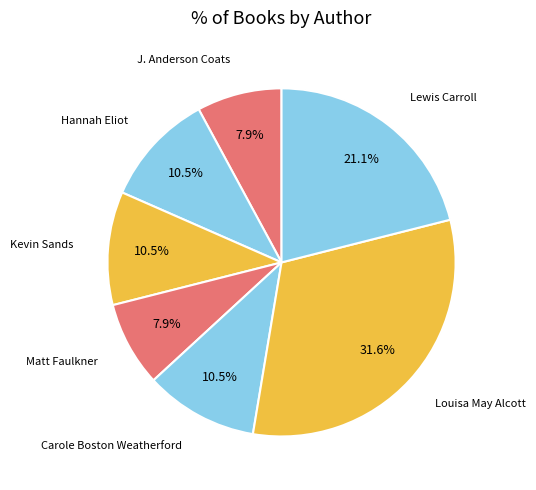

How many segments does this pie chart have?

7